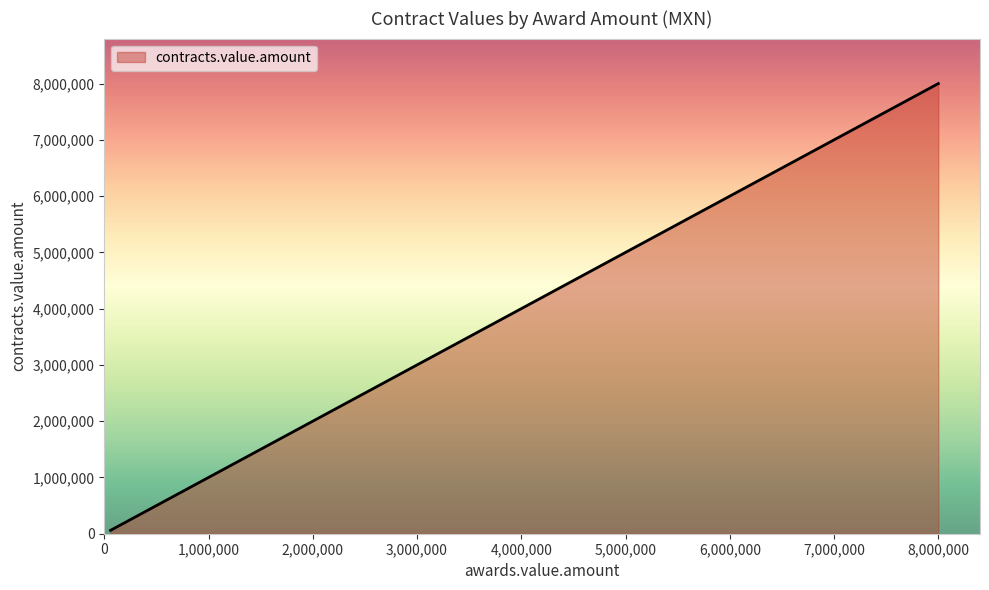

Count the number of values greater than 370000.

7